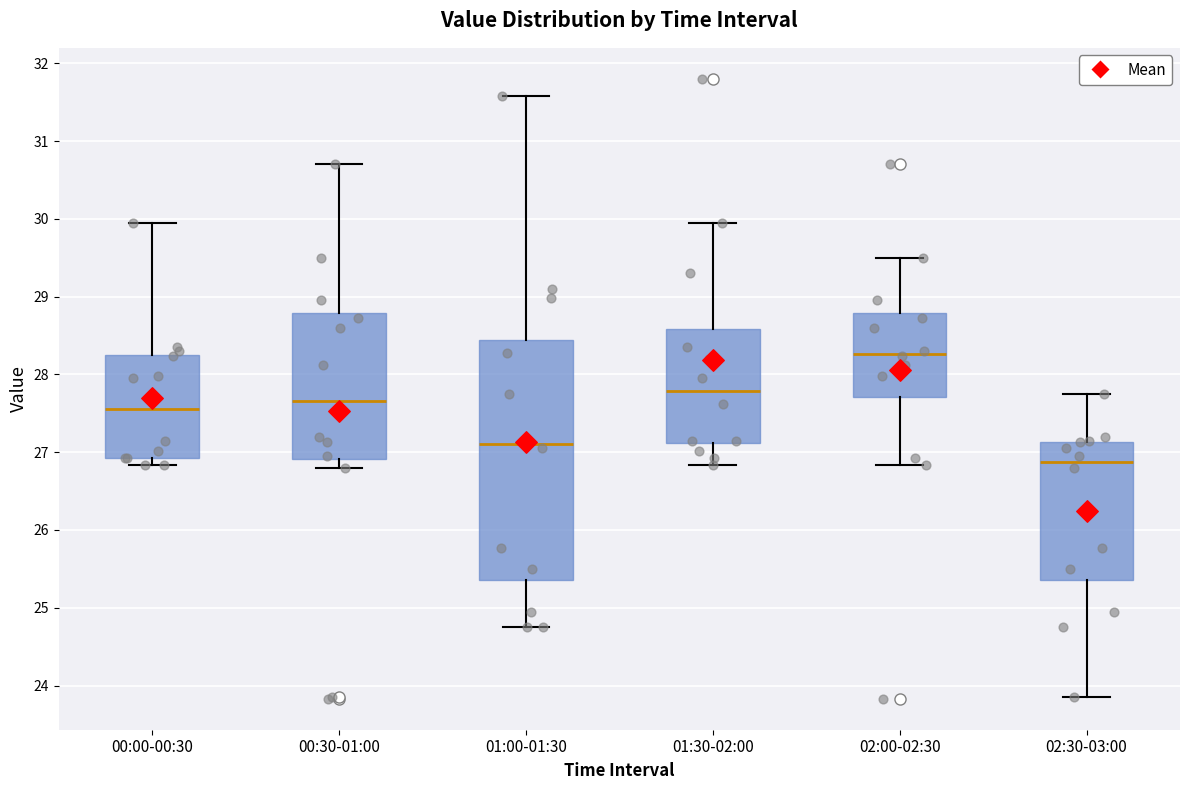

Reading left to right, transcribe this box plot: for each box, give where its median line is, the range the box spans, and where its two whiskers end, as read against the y-axis. The values are not printed on the chart, so give them approximately, as read against the axis.

00:00-00:30: median 27.6, box 26.9 to 28.2, whiskers 26.8 to 30.0
00:30-01:00: median 27.7, box 26.9 to 28.8, whiskers 26.8 to 30.7
01:00-01:30: median 27.1, box 25.4 to 28.4, whiskers 24.8 to 31.6
01:30-02:00: median 27.8, box 27.1 to 28.6, whiskers 26.8 to 30.0
02:00-02:30: median 28.3, box 27.7 to 28.8, whiskers 26.8 to 29.5
02:30-03:00: median 26.9, box 25.4 to 27.1, whiskers 23.9 to 27.8